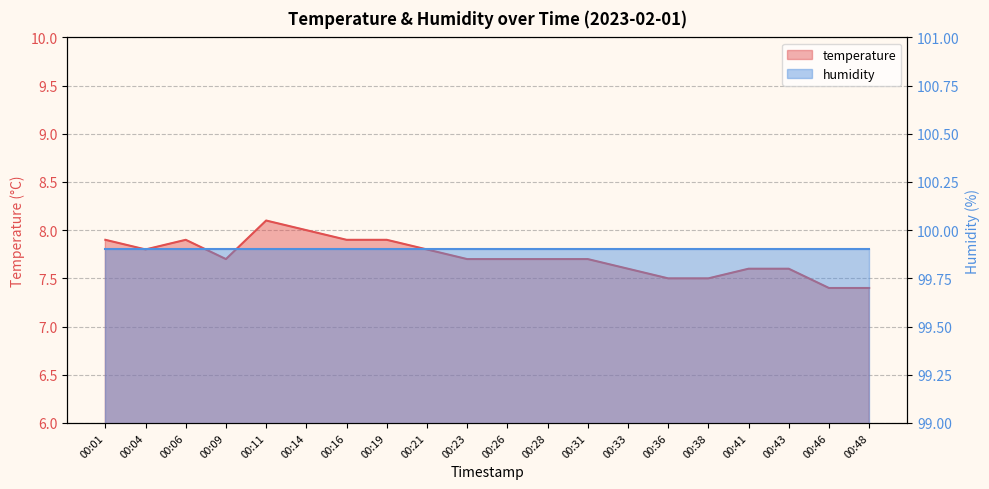

What is the difference between the second highest and minimum values?

0.6